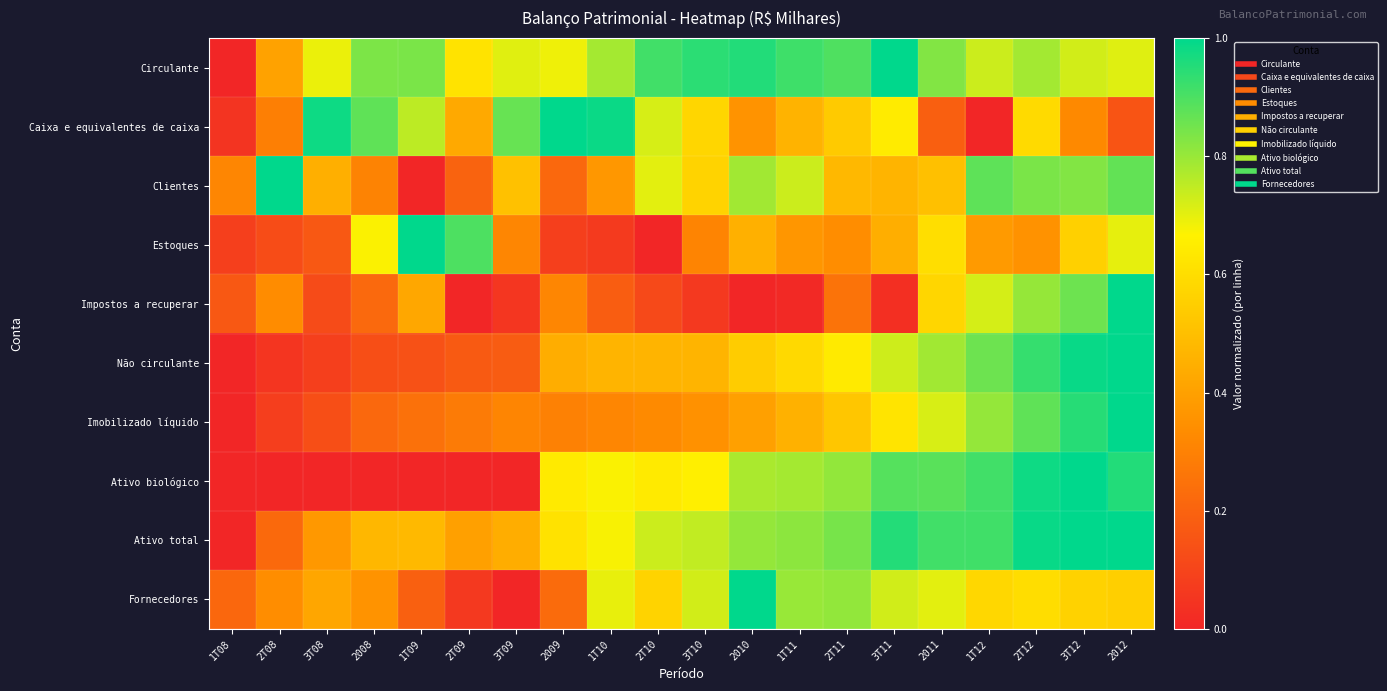

Between 3T11 and 1T11, which is larger?

3T11